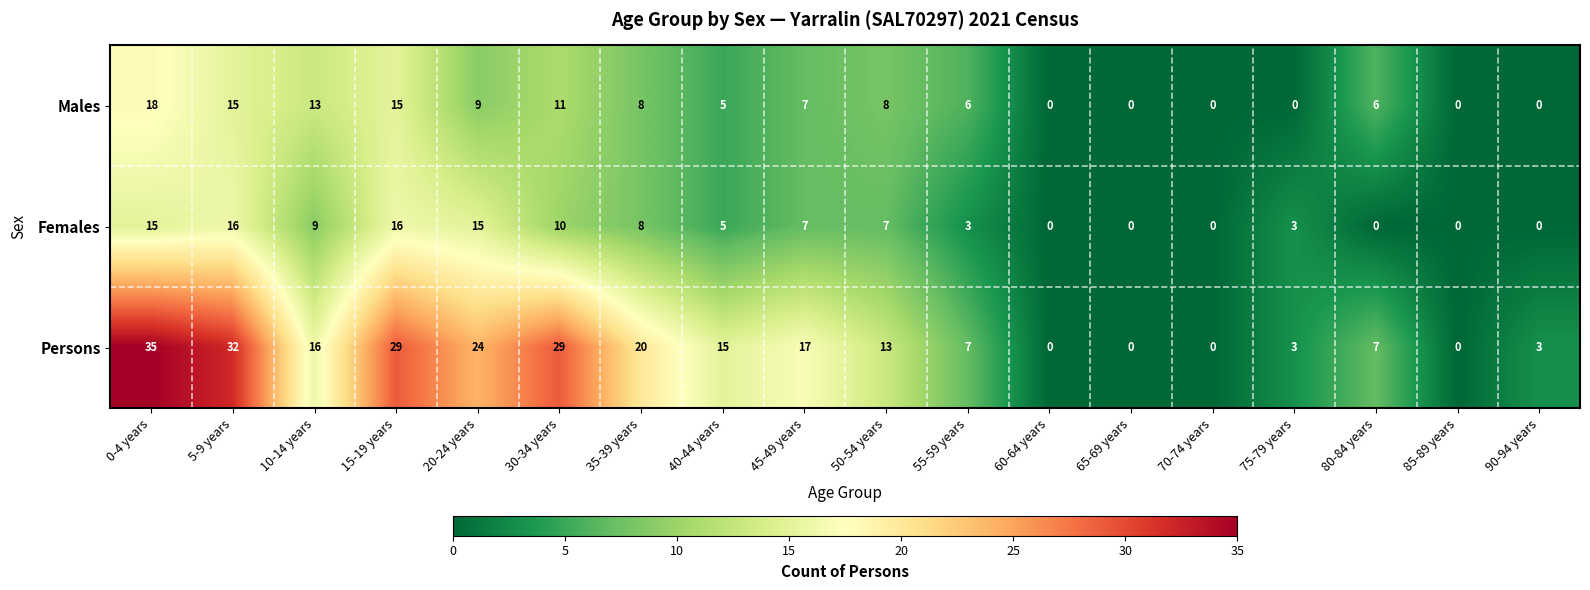

What is the average value of the Females series?

6